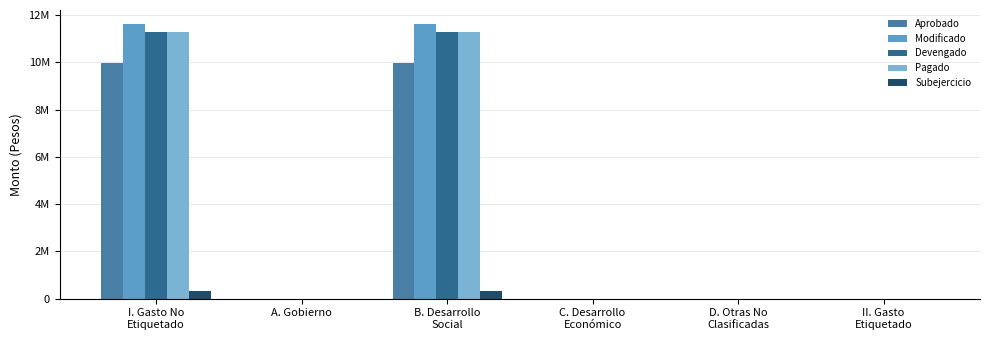

Reading left to right, extract all data points from this chart.

Aprobado: I. Gasto No
Etiquetado=9978393.0	A. Gobierno=0.0	B. Desarrollo
Social=9978393.0	C. Desarrollo
Económico=0.0	D. Otras No
Clasificadas=0.0	II. Gasto
Etiquetado=0.0
Modificado: I. Gasto No
Etiquetado=11633183.7	A. Gobierno=0.0	B. Desarrollo
Social=11633183.7	C. Desarrollo
Económico=0.0	D. Otras No
Clasificadas=0.0	II. Gasto
Etiquetado=0.0
Devengado: I. Gasto No
Etiquetado=11299975.0	A. Gobierno=0.0	B. Desarrollo
Social=11299975.0	C. Desarrollo
Económico=0.0	D. Otras No
Clasificadas=0.0	II. Gasto
Etiquetado=0.0
Pagado: I. Gasto No
Etiquetado=11299975.0	A. Gobierno=0.0	B. Desarrollo
Social=11299975.0	C. Desarrollo
Económico=0.0	D. Otras No
Clasificadas=0.0	II. Gasto
Etiquetado=0.0
Subejercicio: I. Gasto No
Etiquetado=333208.8	A. Gobierno=0.0	B. Desarrollo
Social=333208.8	C. Desarrollo
Económico=0.0	D. Otras No
Clasificadas=0.0	II. Gasto
Etiquetado=0.0